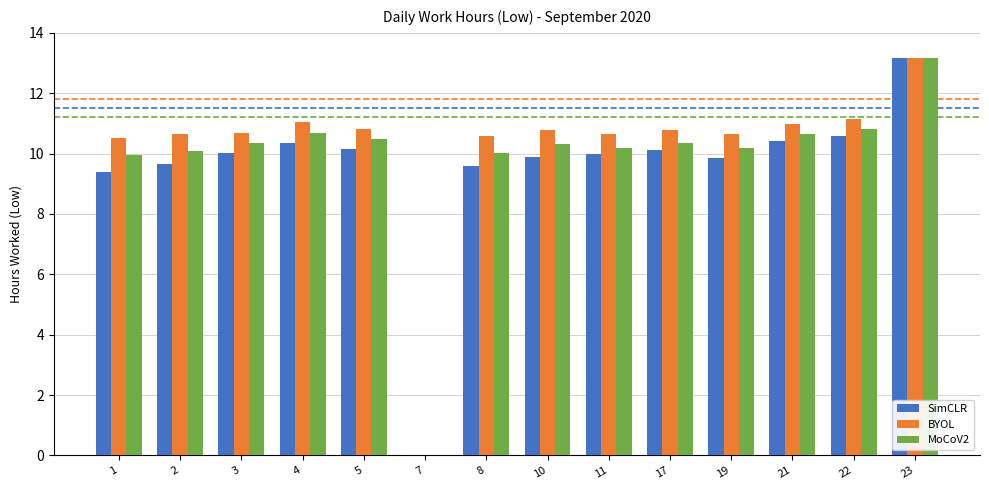

At which category does the chart reach its peak across all series?

23